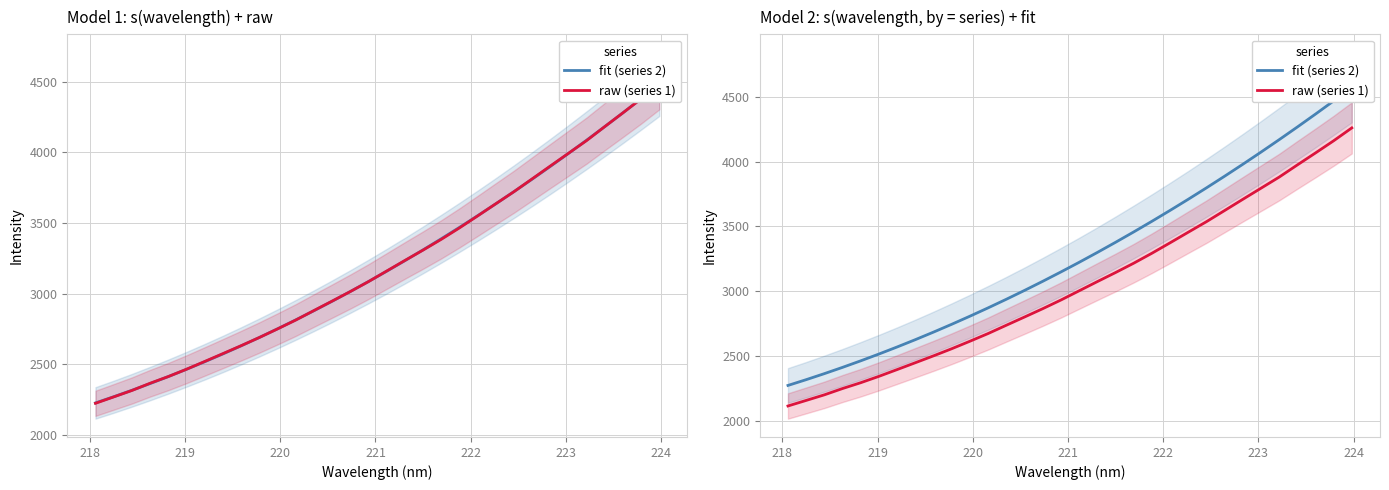

True or false: fit (series 2) and raw (series 1) cross at least once.

False